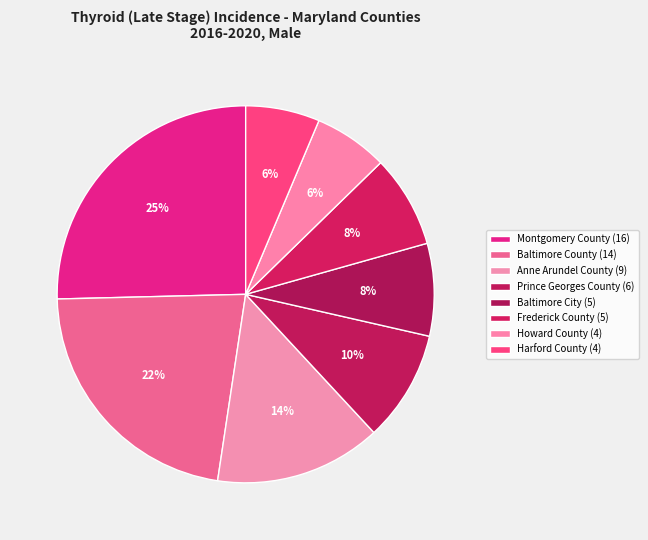

How many segments does this pie chart have?

8